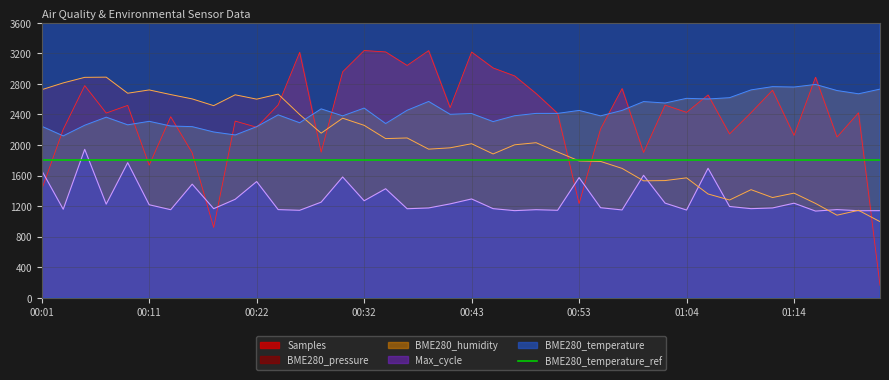

Which series has the widest spread of values?

Samples